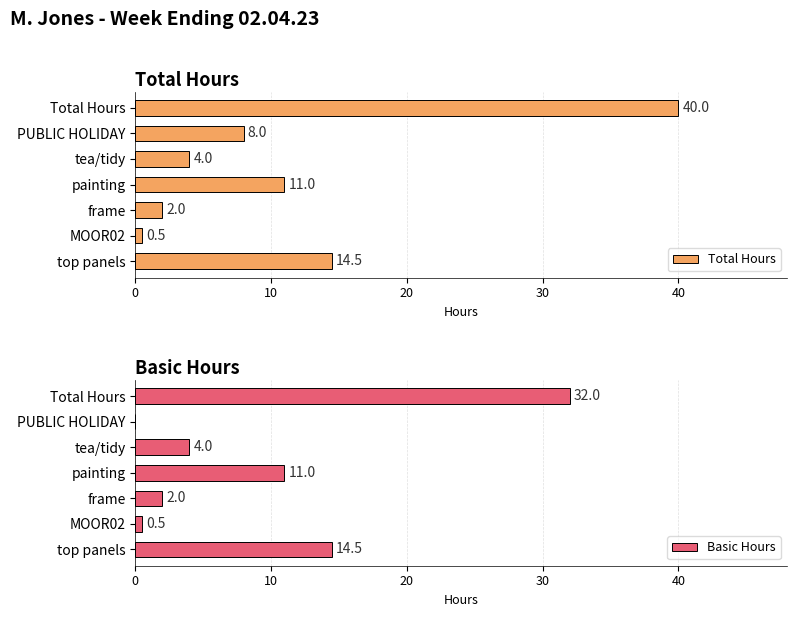

Is it true that Basic Hours equals 22.2 at Total Hours?

False